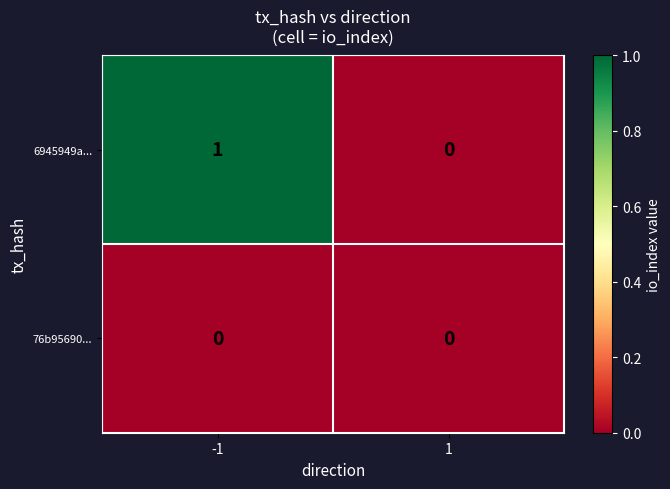

Reading left to right, list all the values displayed in this chart.

6945949a...: -1=1	1=0
76b95690...: -1=0	1=0